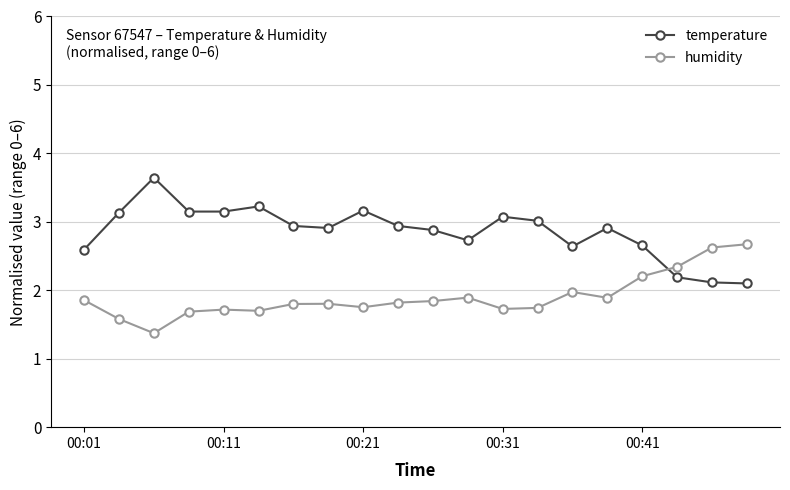

What is the minimum value for humidity?

1.4